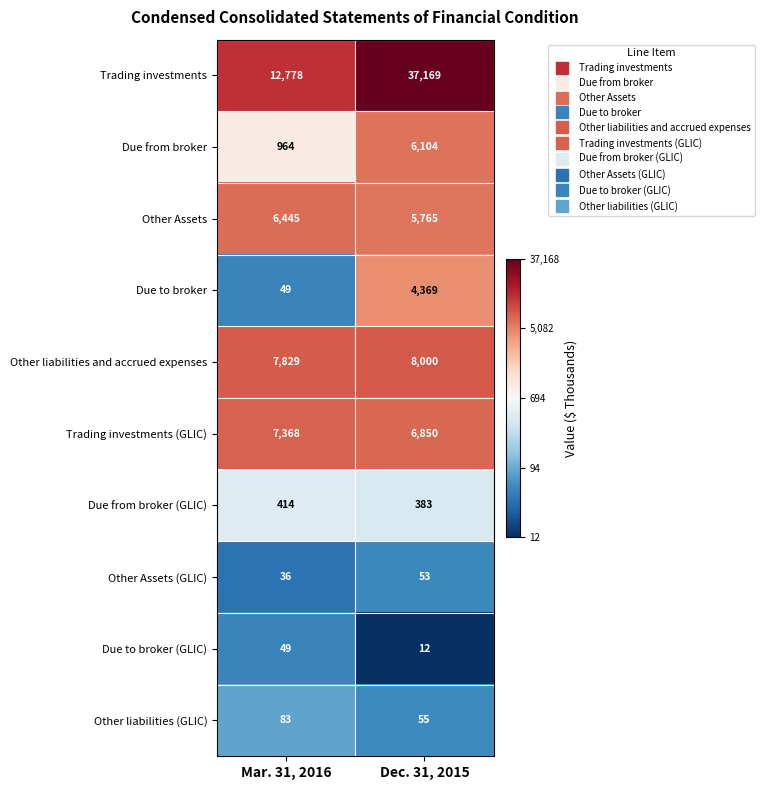

How many series are shown in this chart?

10